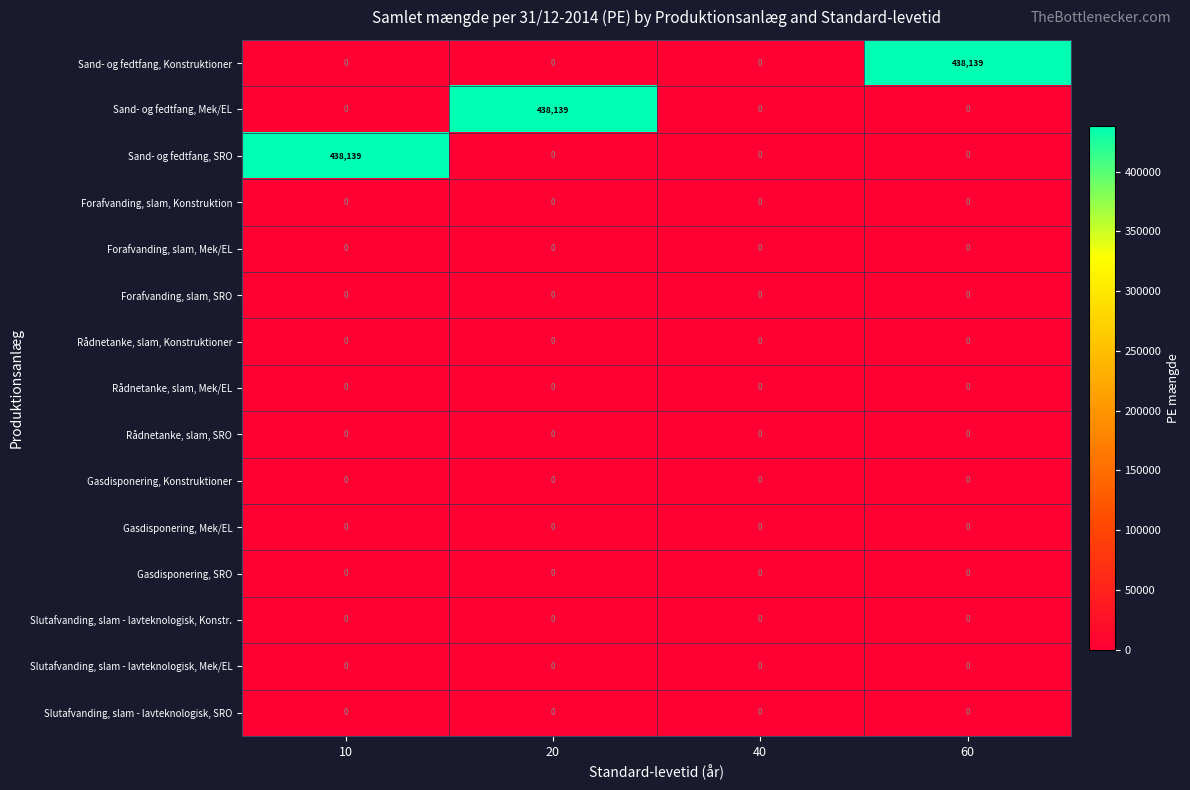

What is the maximum value shown in the chart?

438139